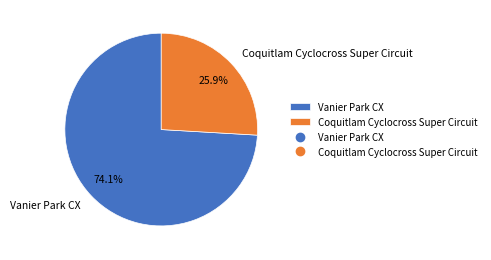

Which slice represents more than half of the pie?

Vanier Park CX